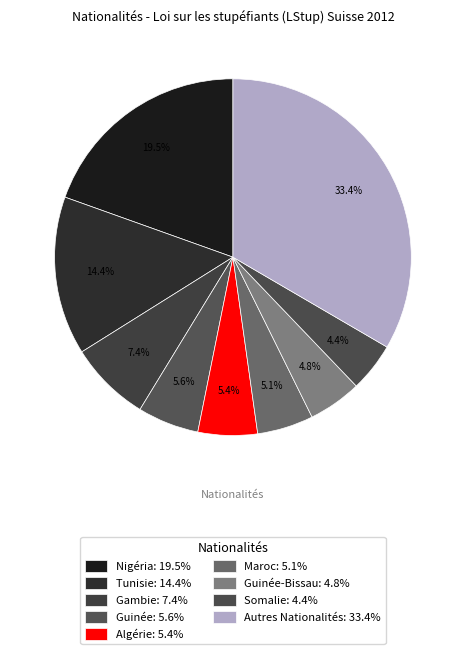

How many slices are in this pie chart?

9